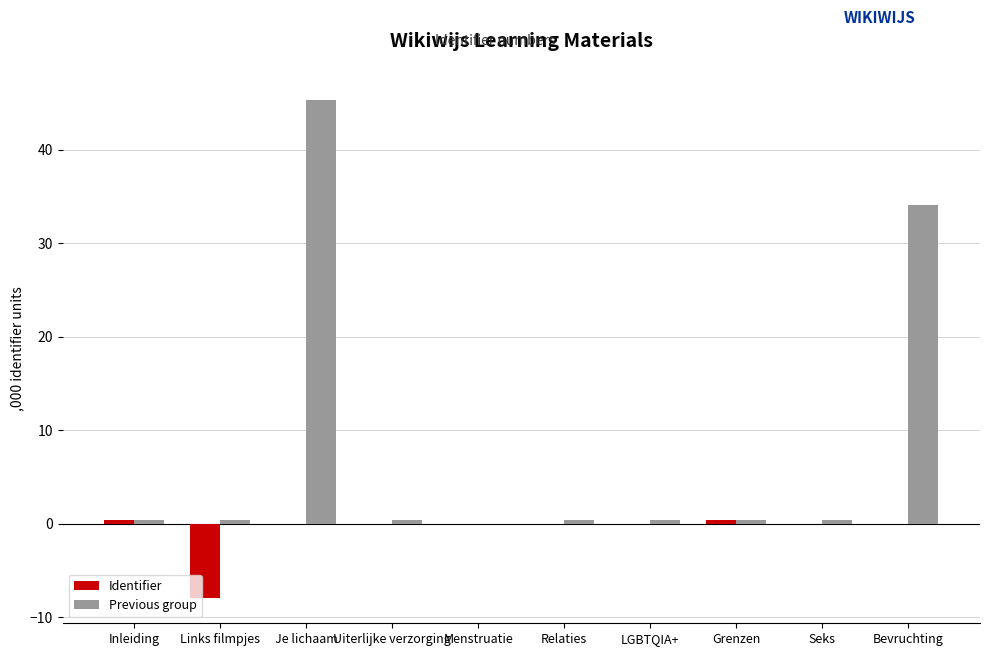

The value of Previous group at Bevruchting is 54.9. True or false?

False